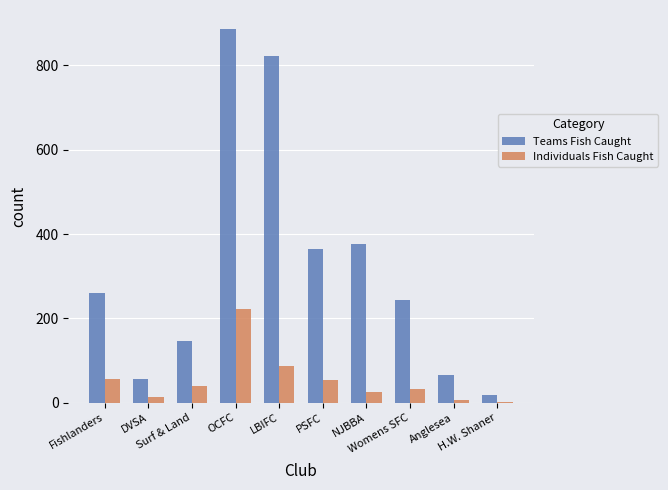

Which series has the largest total across all categories?

Teams Fish Caught